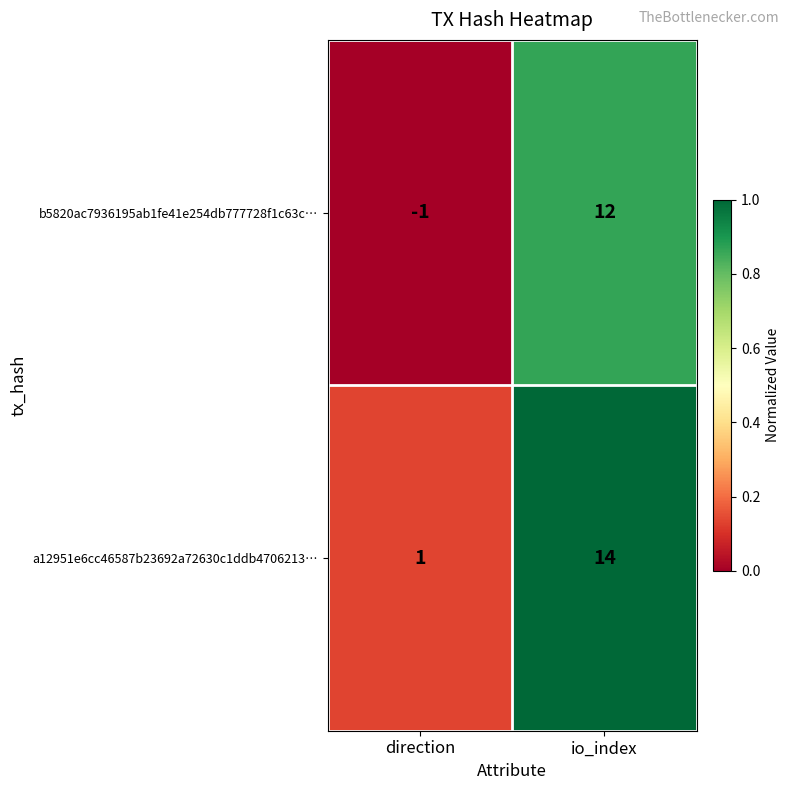

At which category is the sum across all series the highest?

io_index